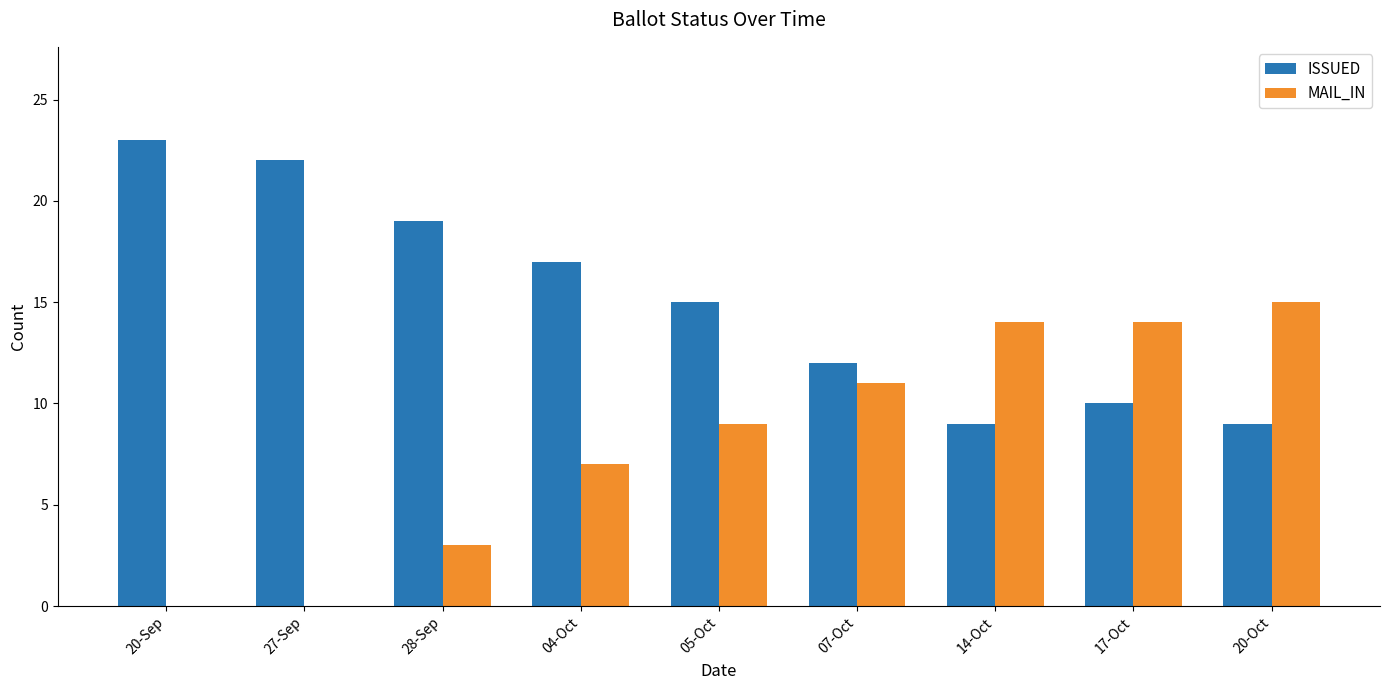

What is the maximum value shown in the chart?

23